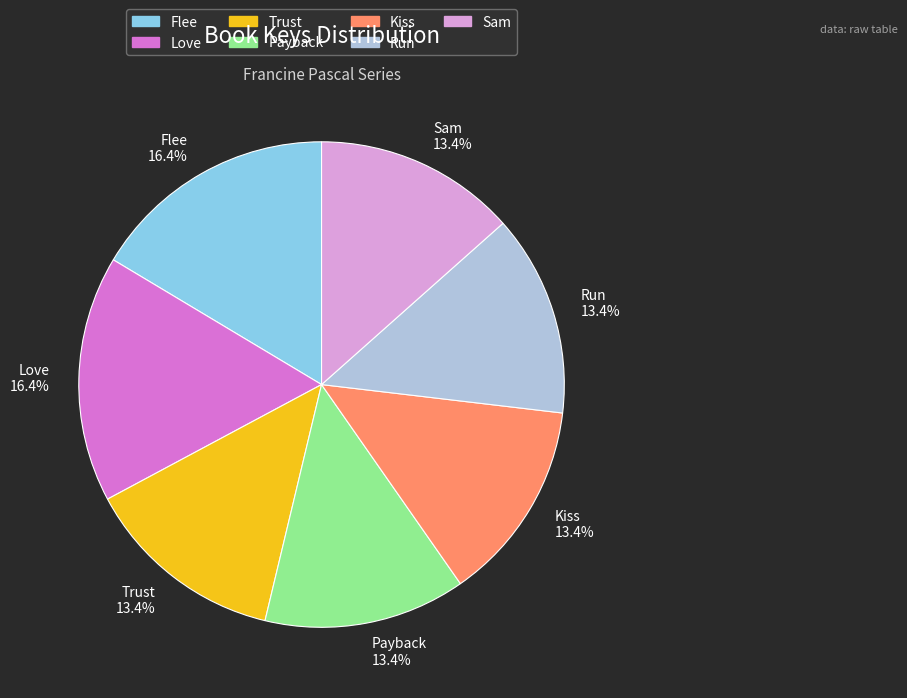

Is there any slice that represents more than half of the pie?

No